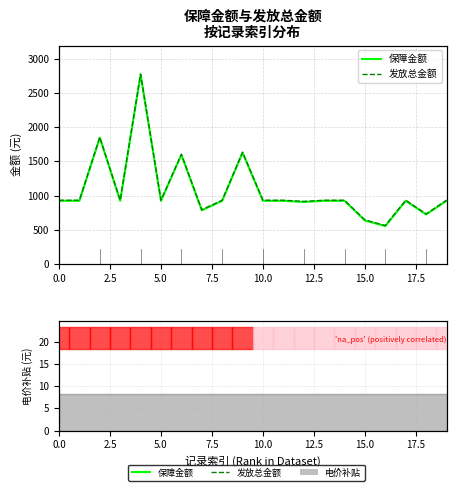

What is the label of the 11th point from the left?

10